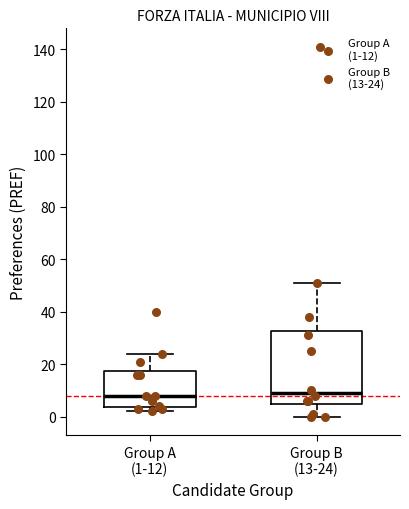

Where does the median line of the box for Group B (13-24) sit on the y-axis? The values are not printed on the chart, so give them approximately, as read against the axis.

10